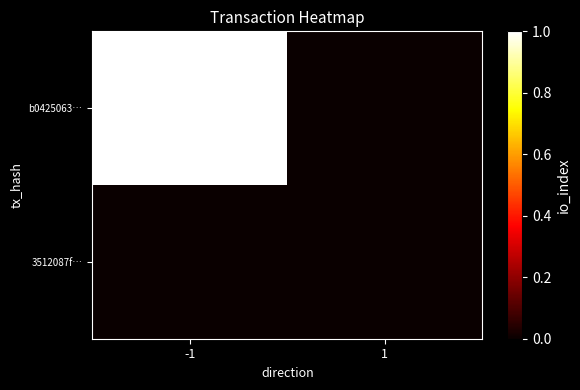

Reading left to right, list all the values displayed in this chart.

b0425063…: -1=1	1=0
3512087f…: -1=0	1=0